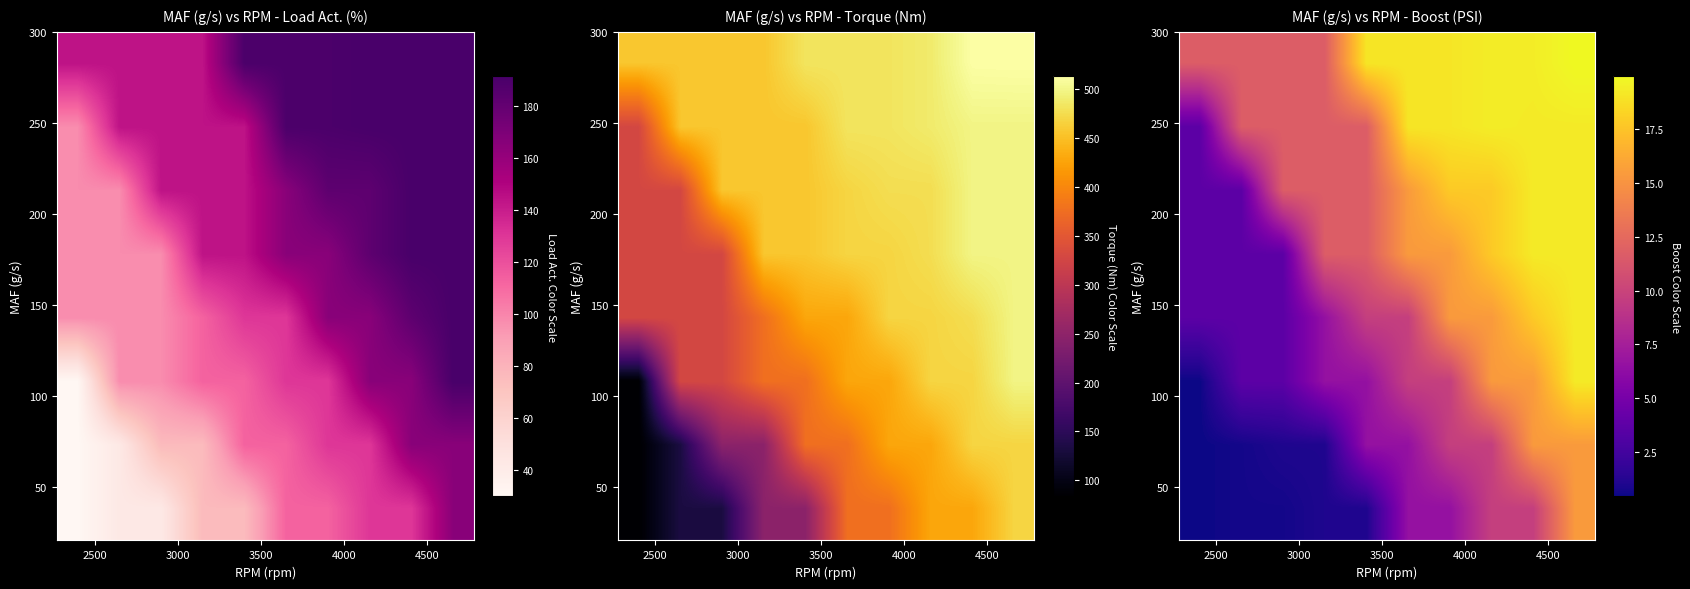

What is the spread (max minus min) of values at 7?

9.7